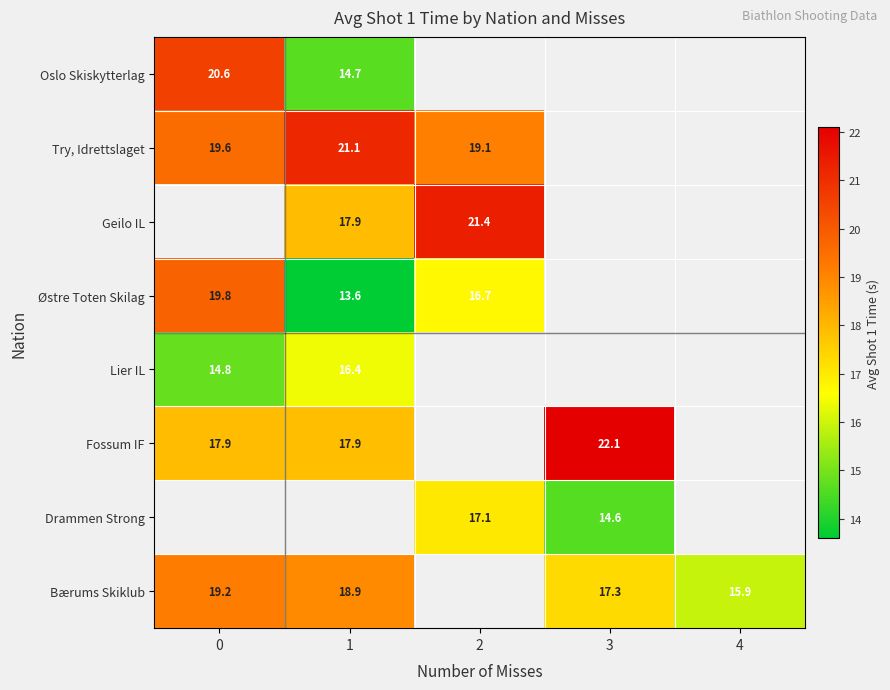

The Try, Idrettslaget series shows 21.1 at 1. True or false?

True